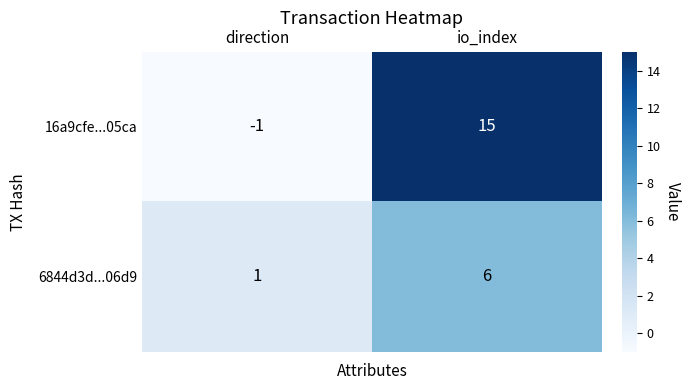

What is the difference between the highest and lowest values at io_index?

9